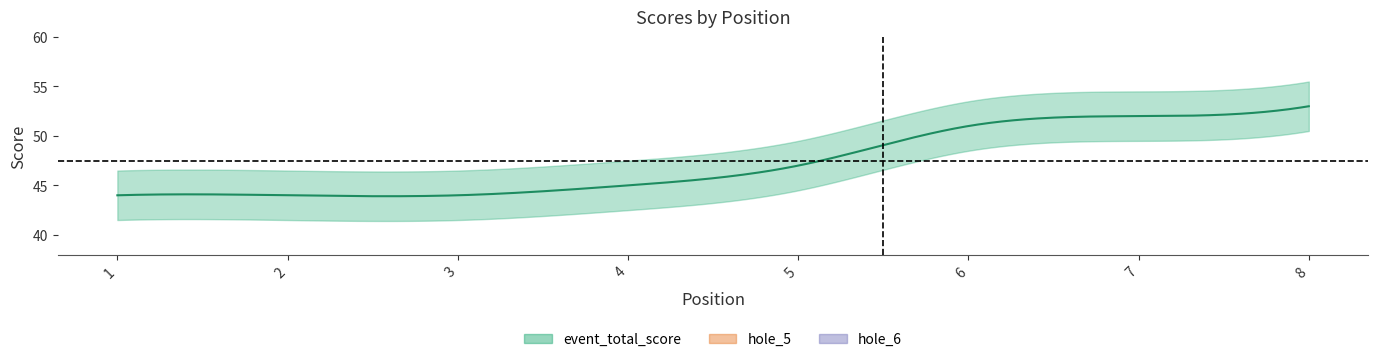

The hole_5 series shows 4 at 6. True or false?

True